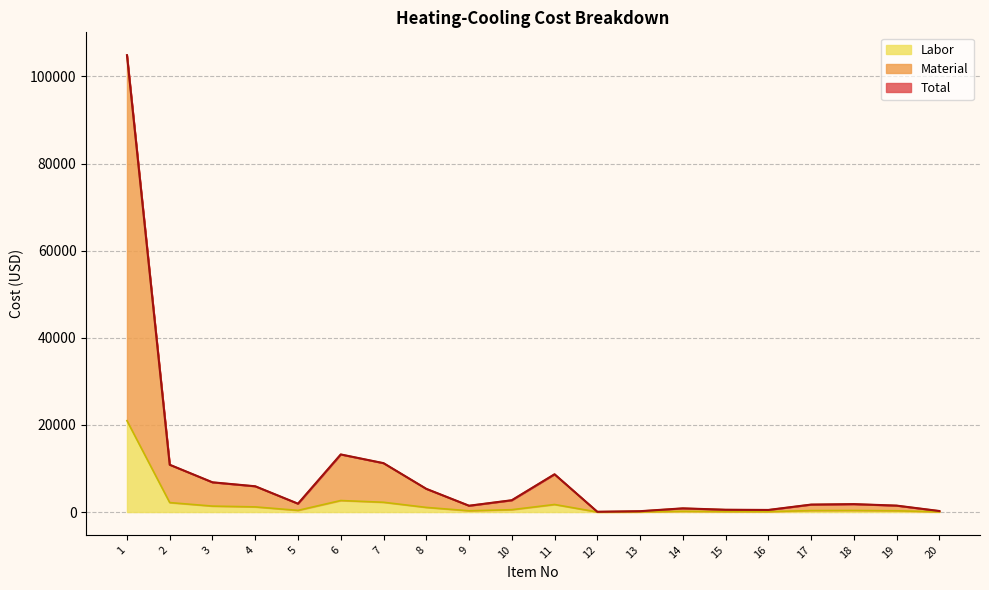

What is the maximum value for Labor?

20977.6